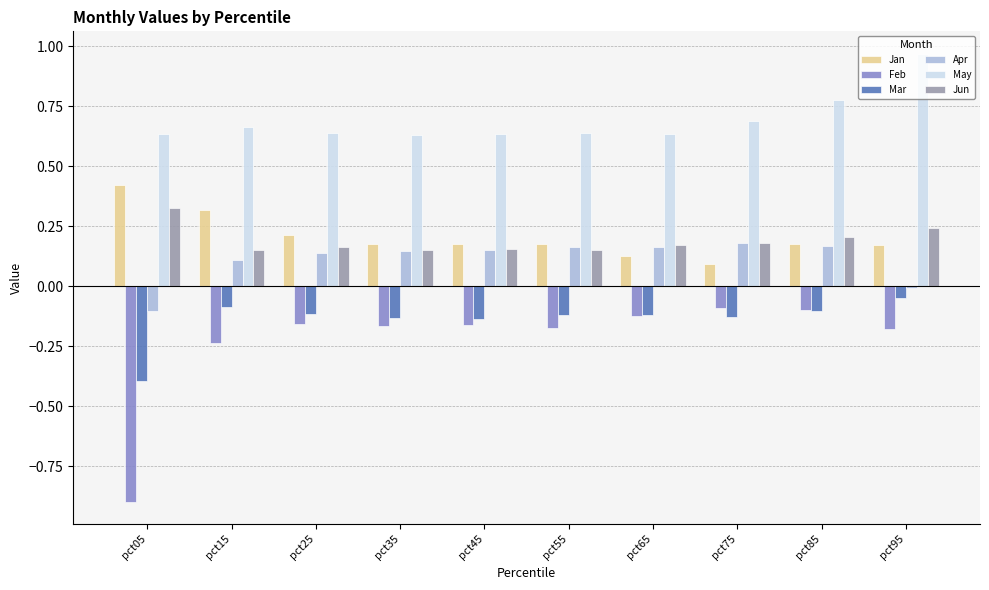

How many series are shown in this chart?

6